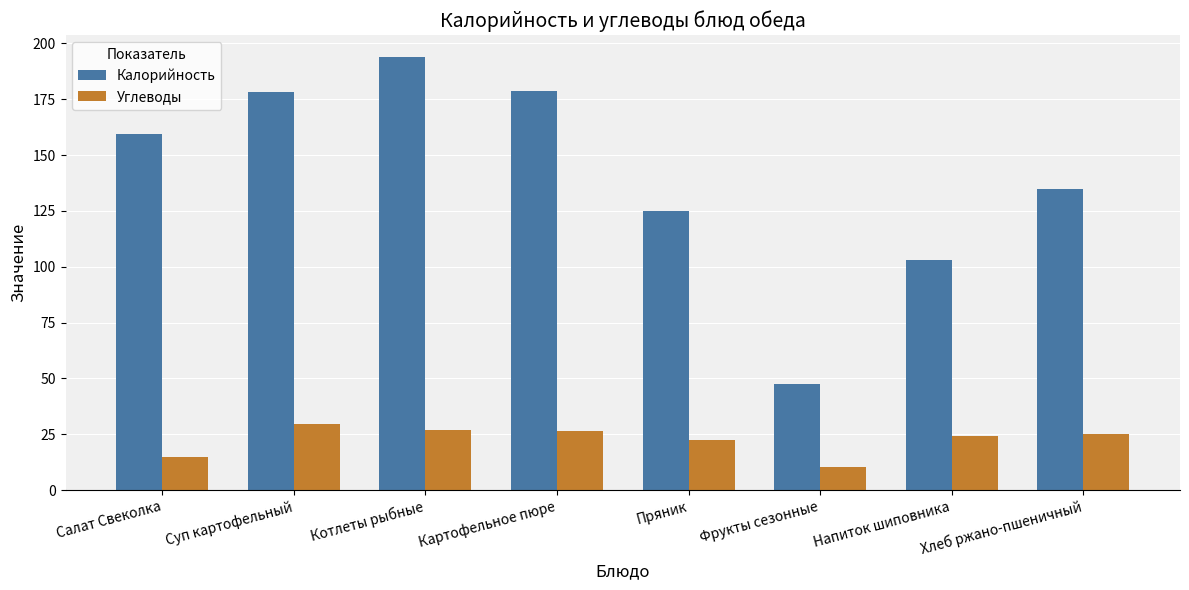

Read the Калорийность value at Хлеб ржано-пшеничный.

135.0